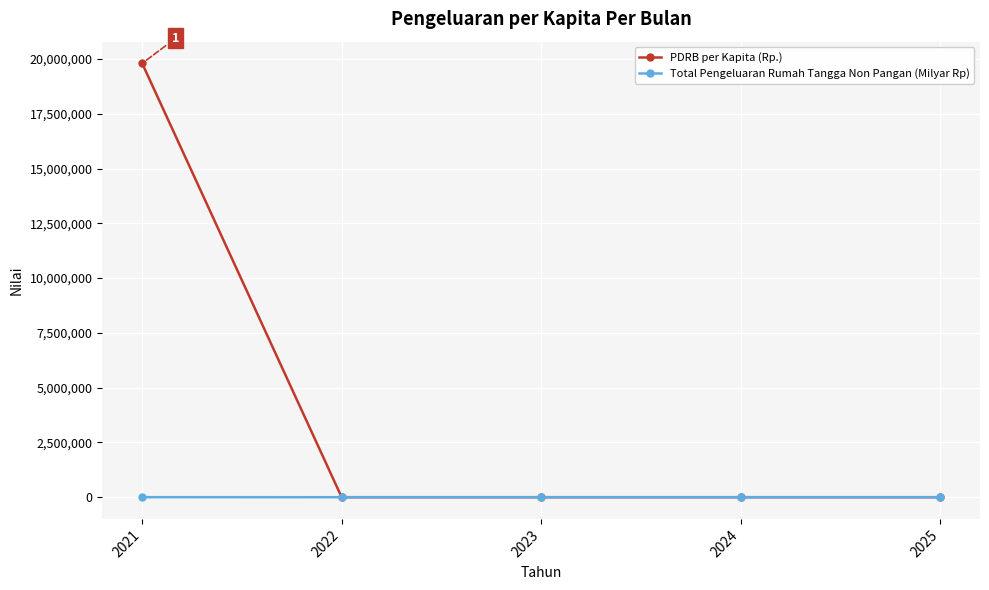

Rank the series by their average value, from lowest to highest.

Total Pengeluaran Rumah Tangga Non Pangan (Milyar Rp), PDRB per Kapita (Rp.)